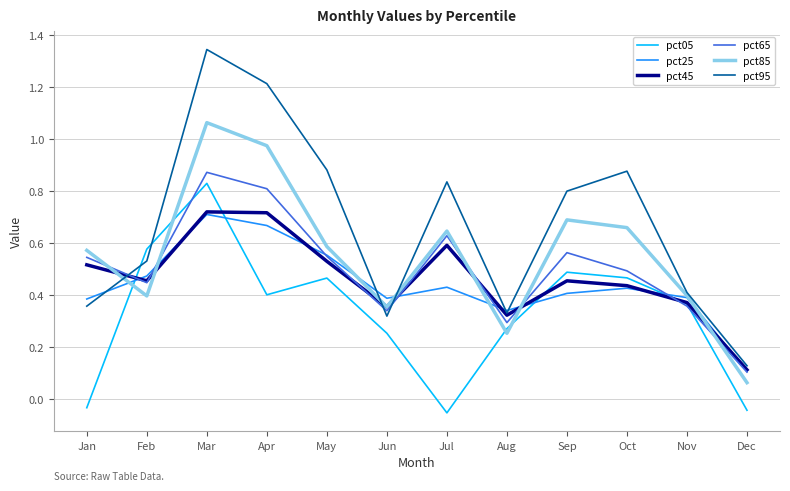

True or false: pct05 and pct25 cross at least once.

True